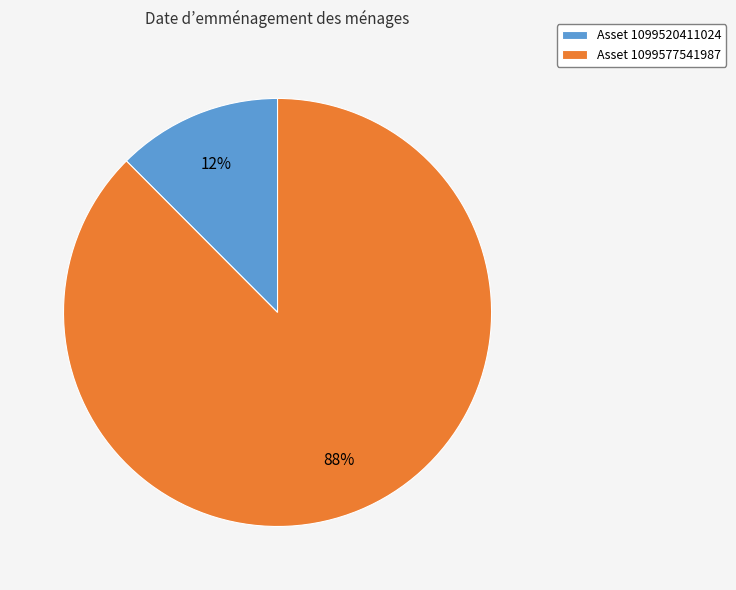

Is the sum of Asset 1099520411024 and Asset 1099577541987 greater than half?

Yes